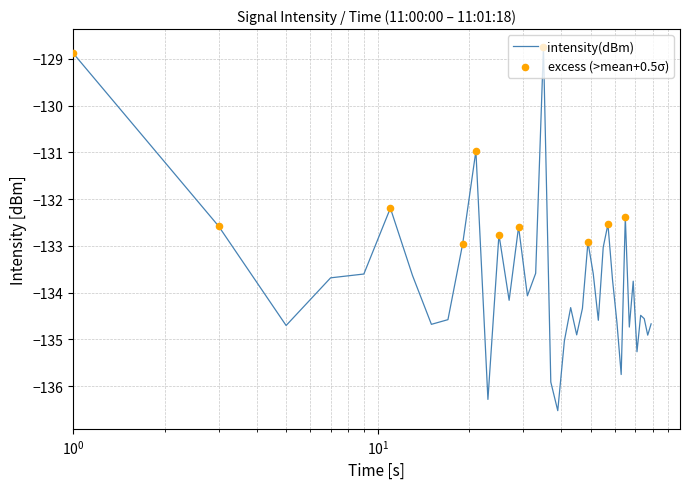

What is the minimum value shown in the chart?

-136.5